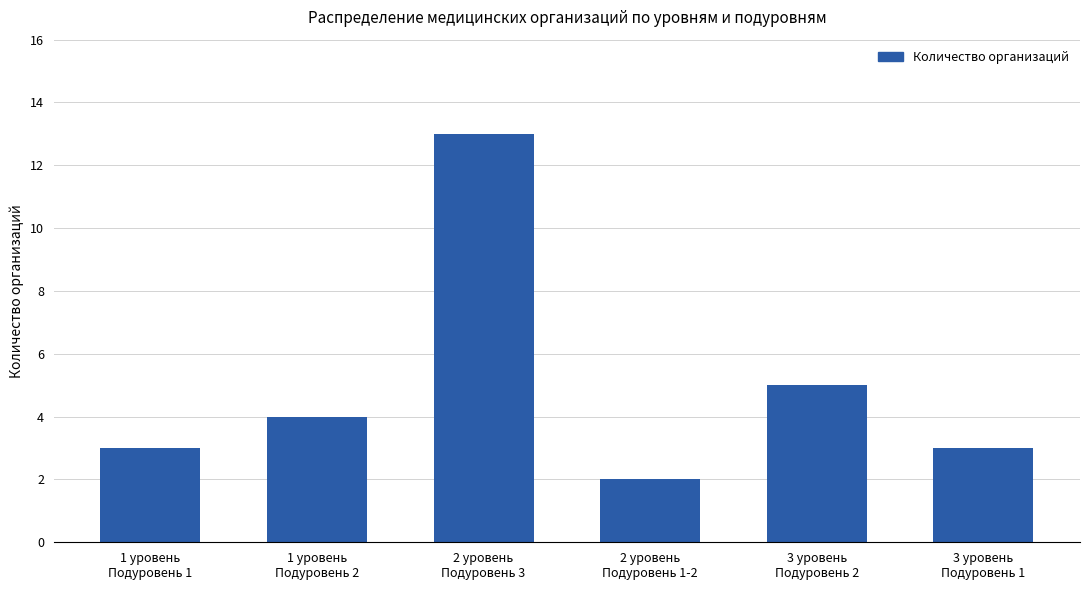

Which has a higher value, 3 уровень
Подуровень 2 or 2 уровень
Подуровень 1-2?

3 уровень
Подуровень 2